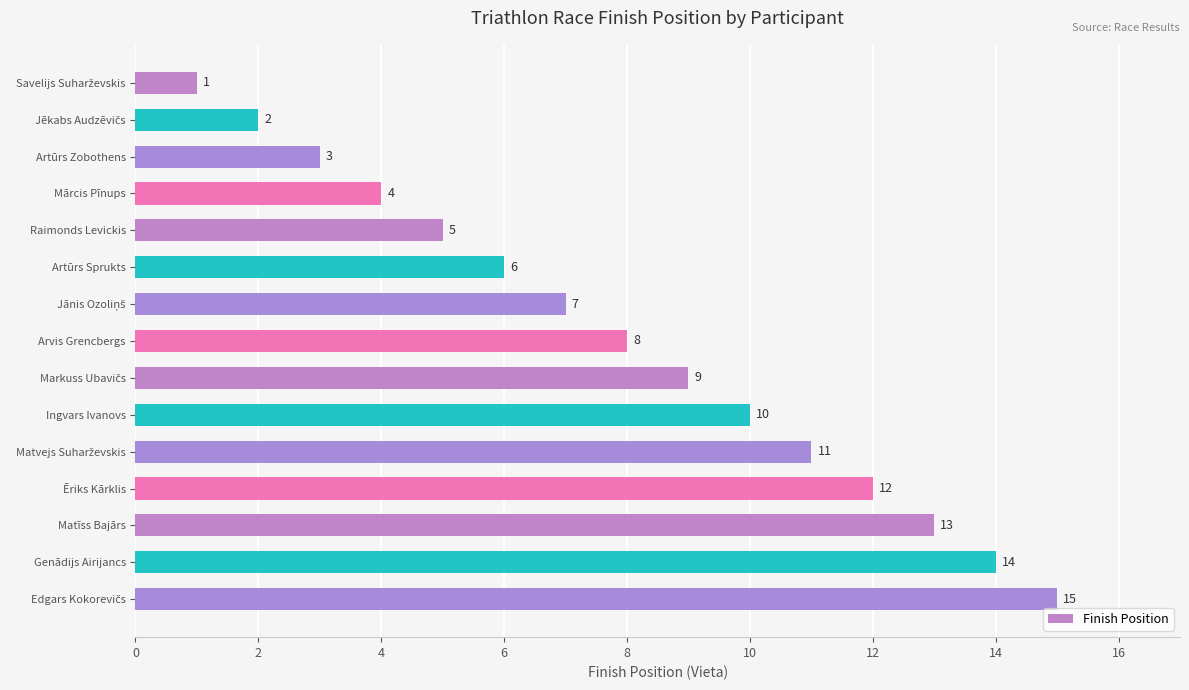

Approximately how many times larger is the value at Raimonds Levickis compared to Genādijs Airijancs?

0.4